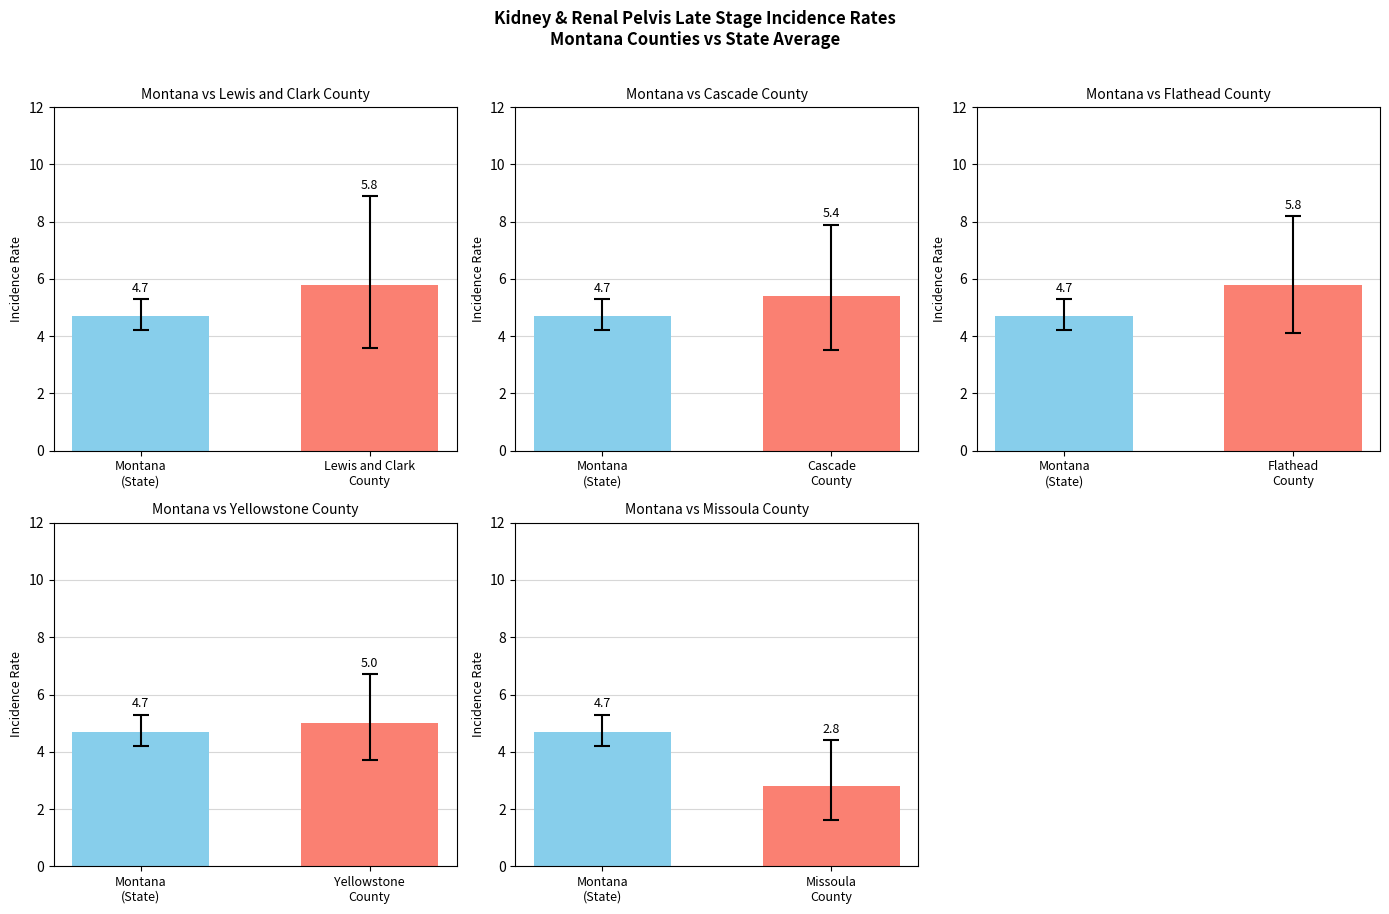

Which series has the largest total across all categories?

Upper 95% CI